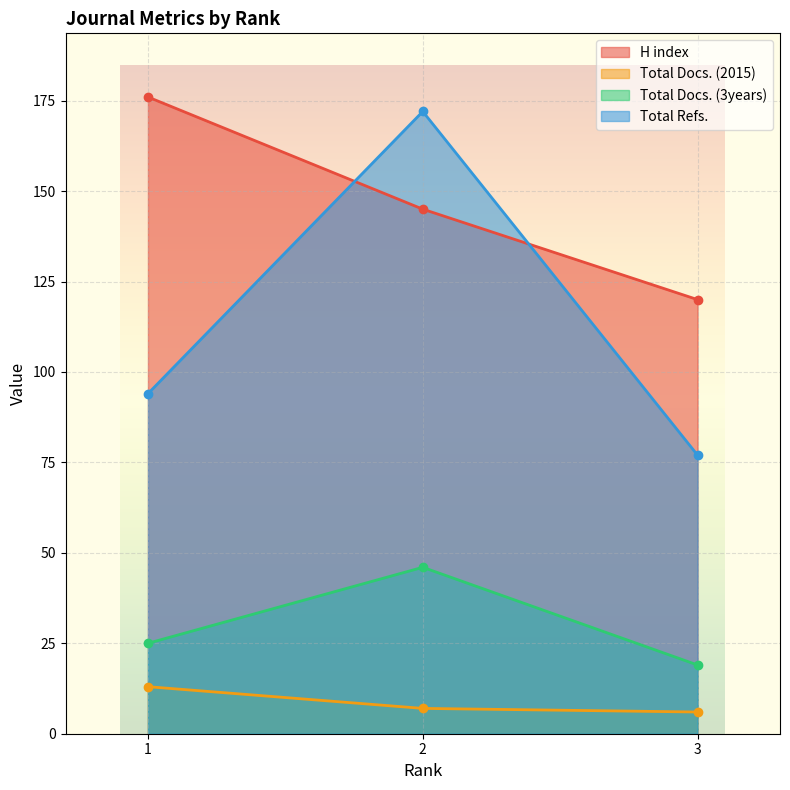

How many values in the Total Refs. series are below 94?

1